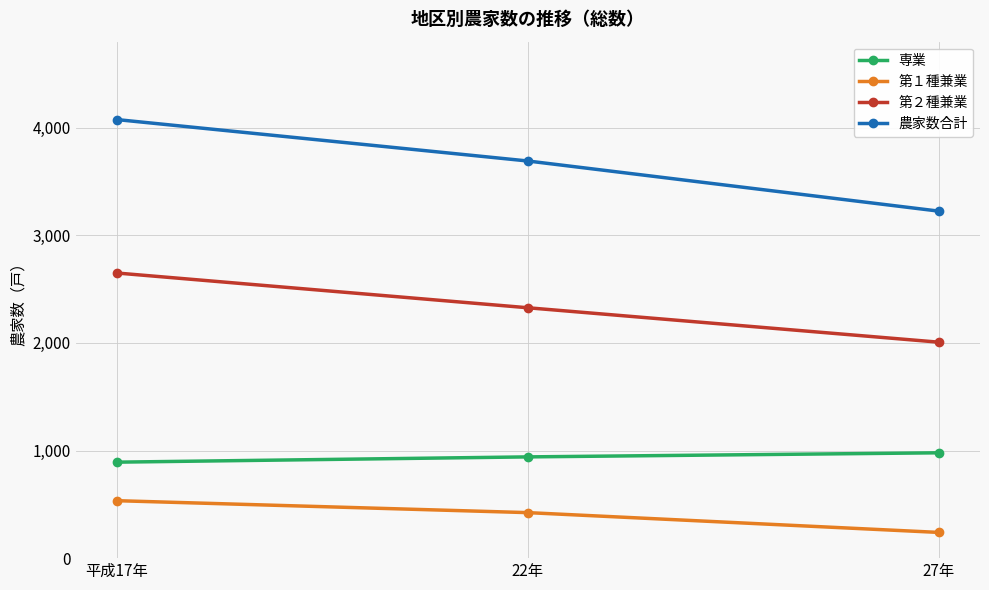

Reading left to right, list all the values displayed in this chart.

専業: 平成17年=892	22年=941	27年=979
第１種兼業: 平成17年=534	22年=423	27年=239
第２種兼業: 平成17年=2650	22年=2327	27年=2007
農家数合計: 平成17年=4076	22年=3691	27年=3225